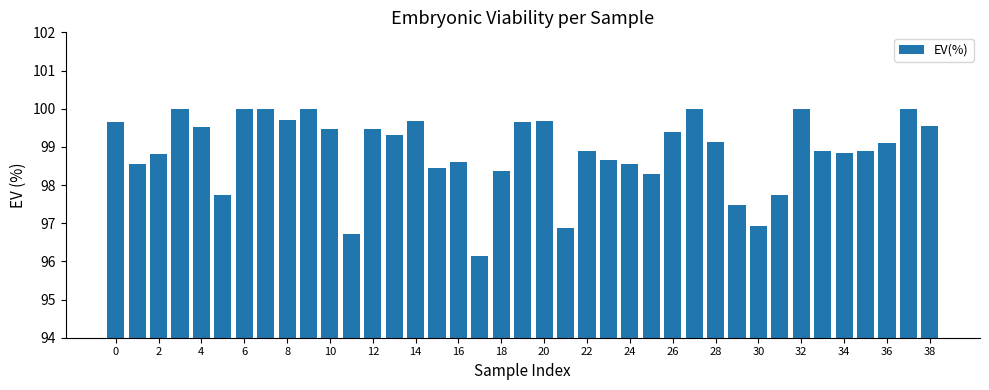

What is the minimum value shown in the chart?

96.2